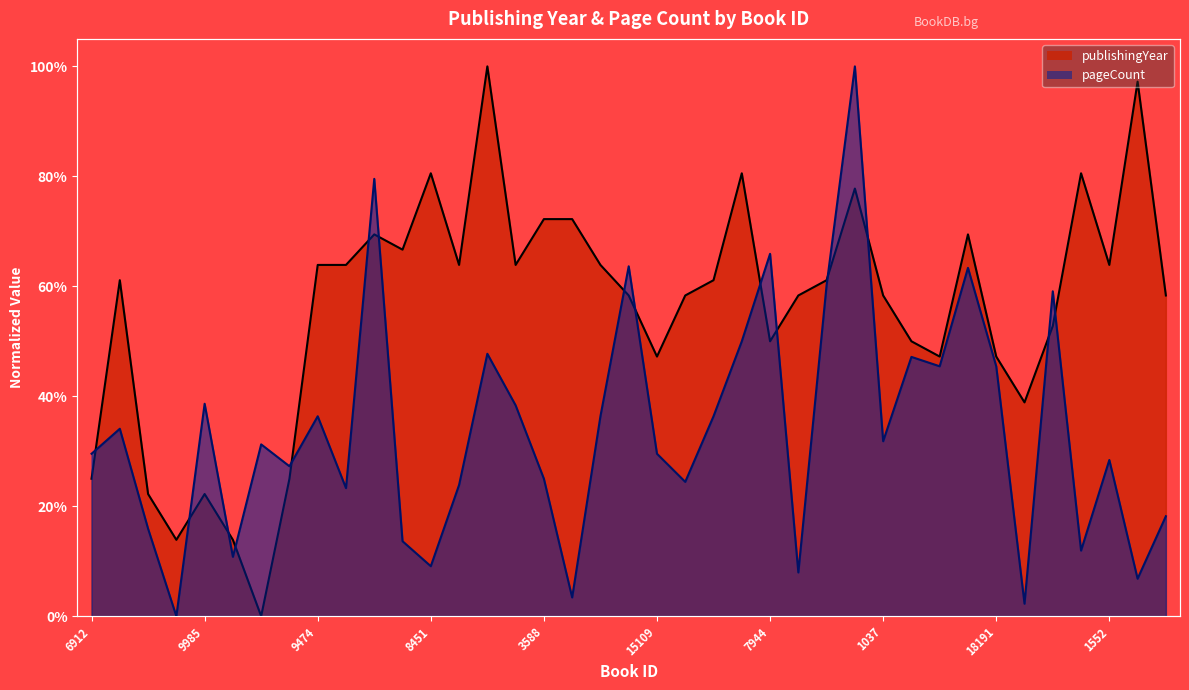

The pageCount series shows 0.2 at 6147. True or false?

False